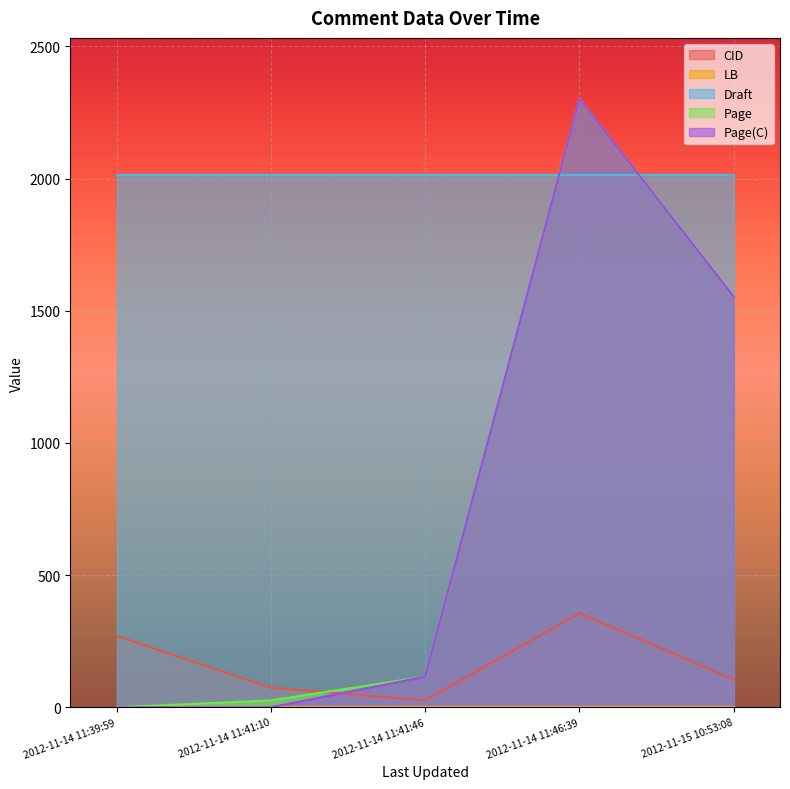

What is the sum of the Draft values at 2012-11-14 11:46:39 and 2012-11-14 11:41:10?

4024